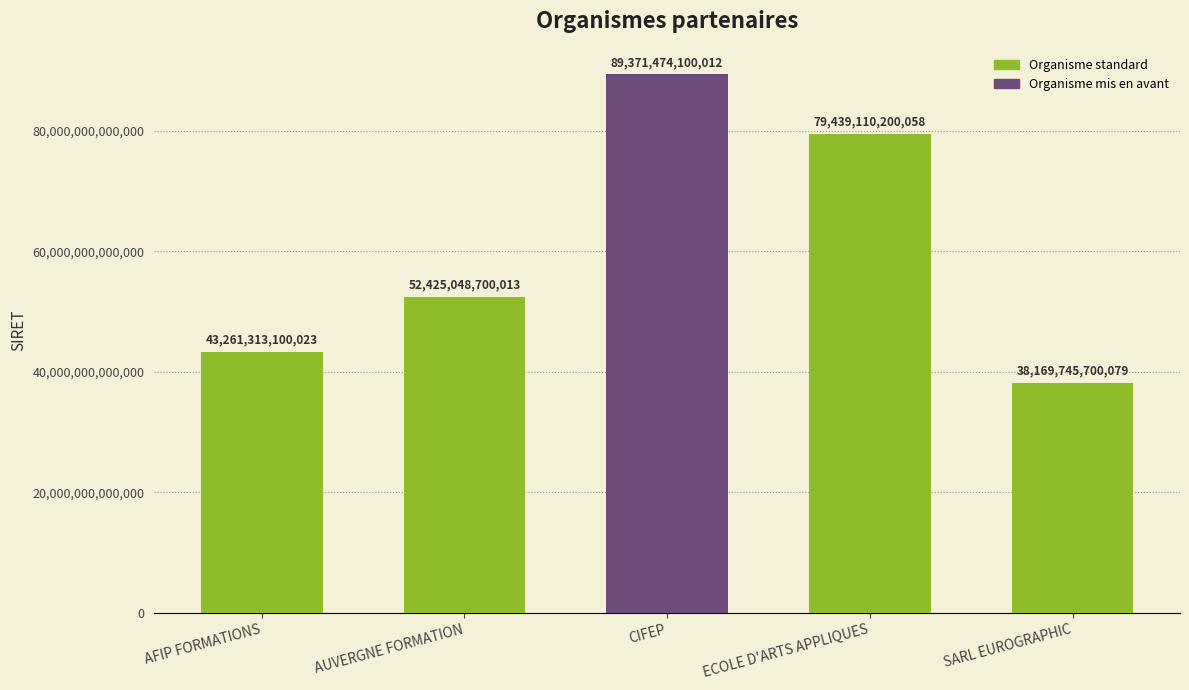

True or false: the data shows 52425048700013 at AUVERGNE FORMATION.

True